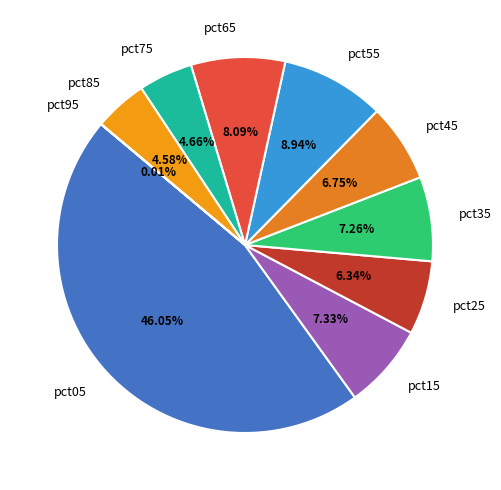

Does any single category account for the majority?

No